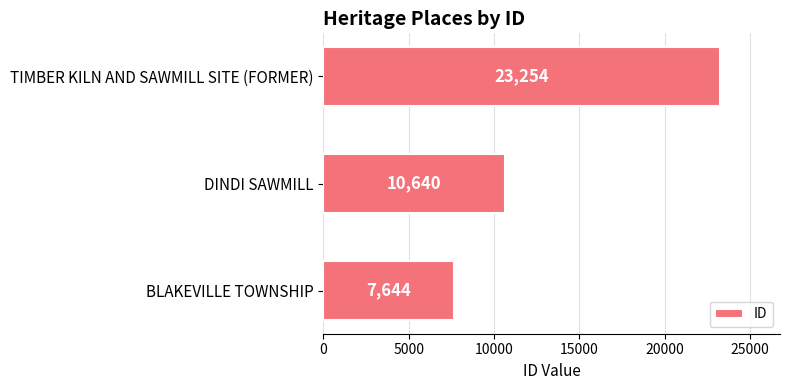

Count the values in the range 7644 to 23254.

3